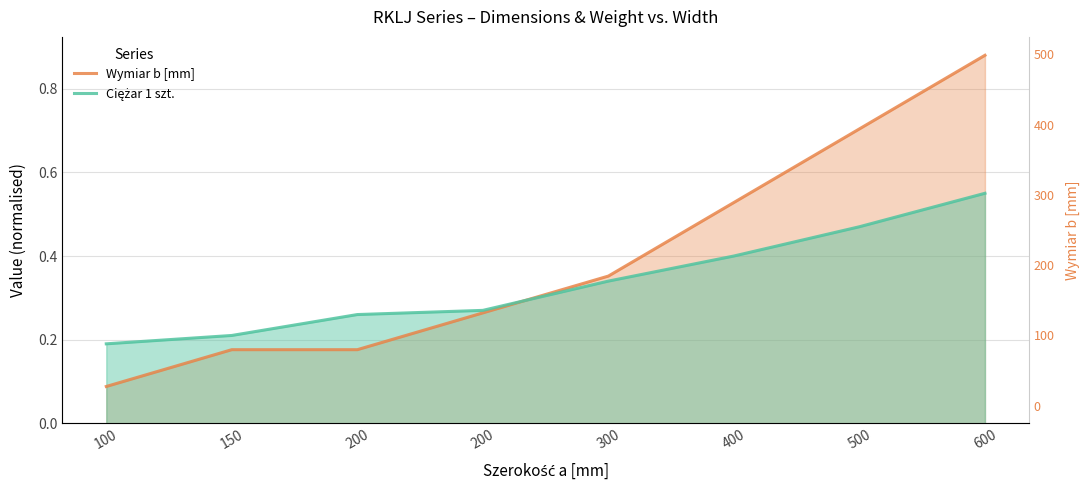

Count the number of categories in the chart.

8